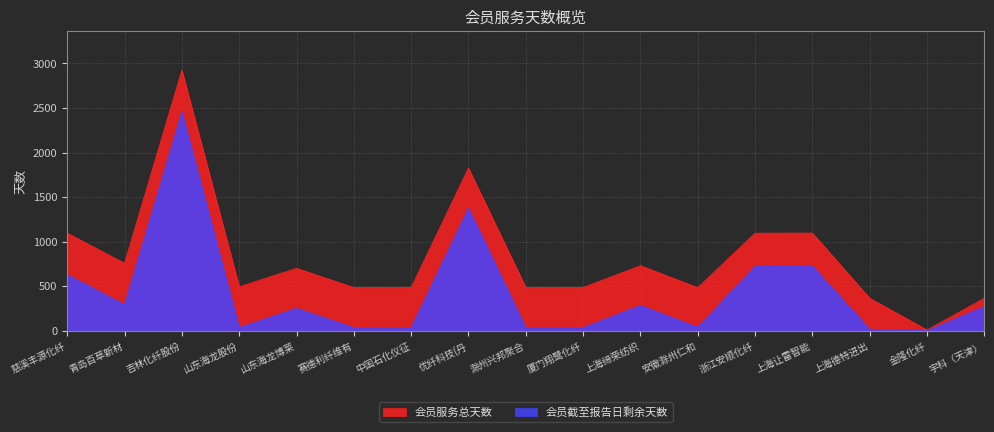

Is it true that 会员服务总天数 equals 484 at 安徽滁州仁和?

True